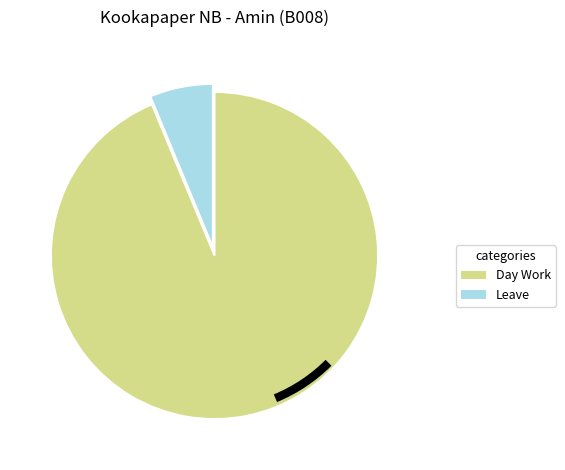

Does any single category account for the majority?

Yes